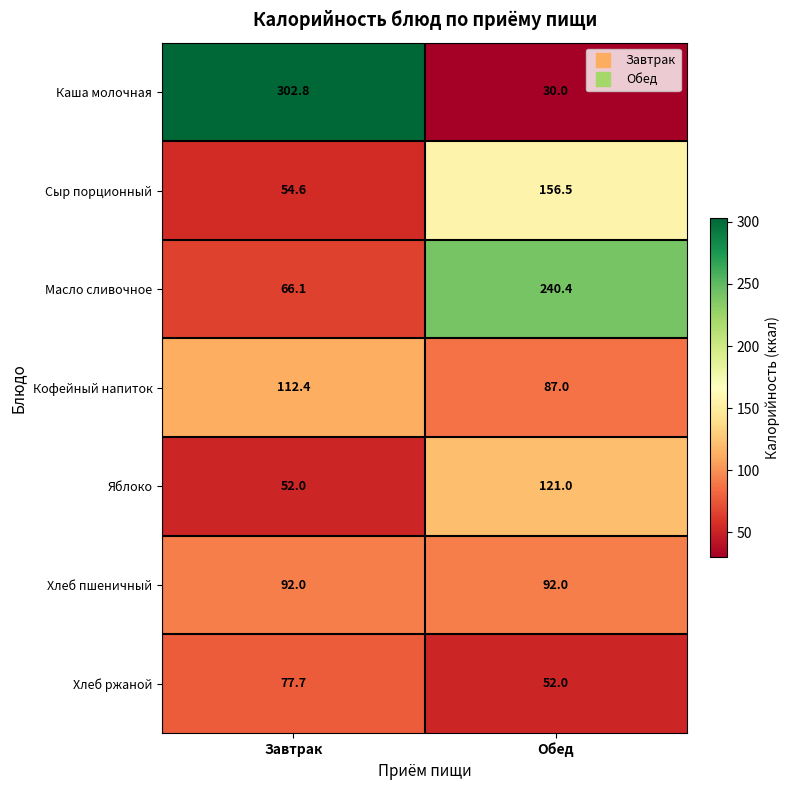

What is the total value across all series at Обед?

778.9